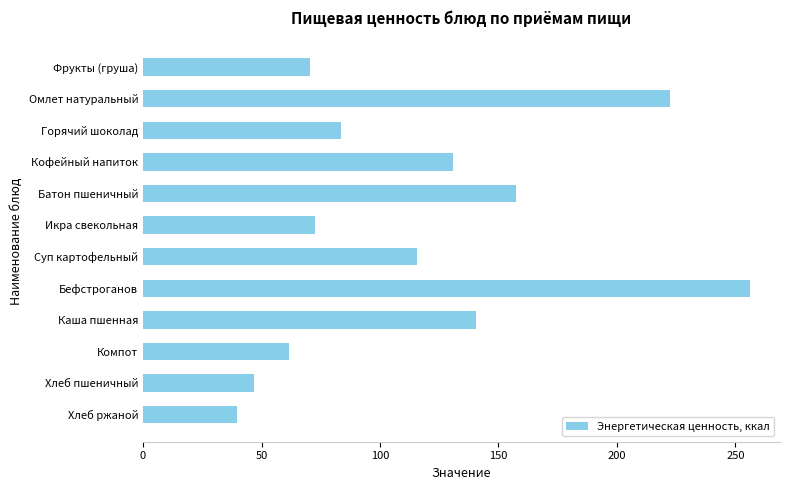

Count the number of data series in this chart.

1